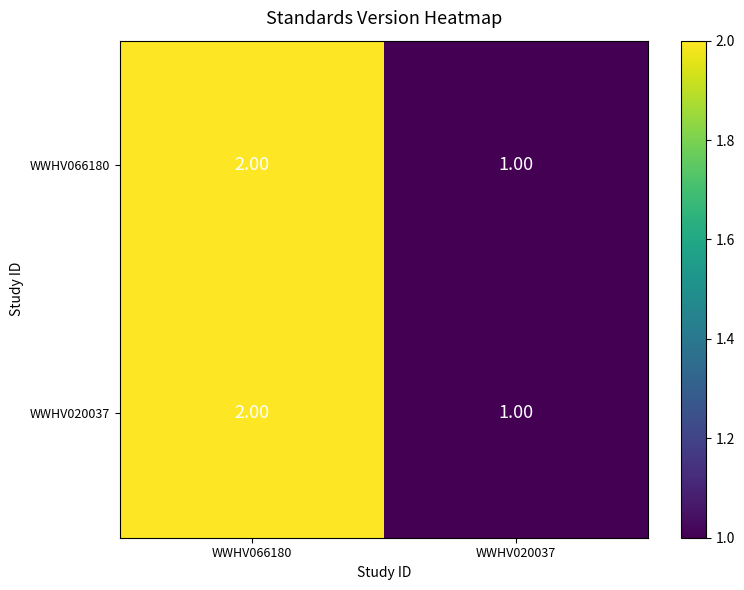

What is the sum of all WWHV066180 values?

3